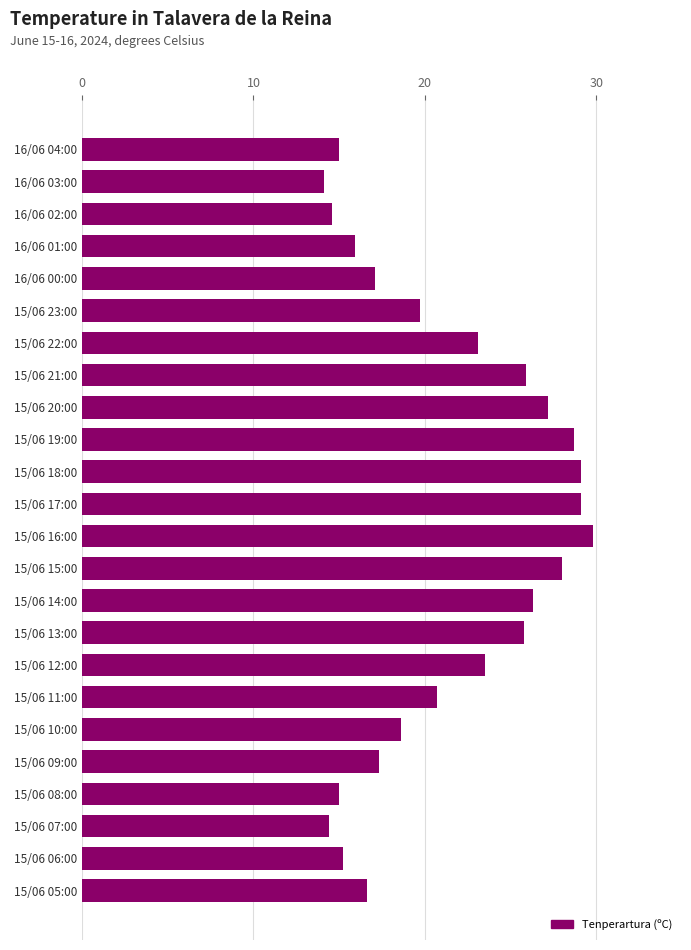

What is the sum of the values at 15/06 13:00 and 15/06 08:00?

40.8